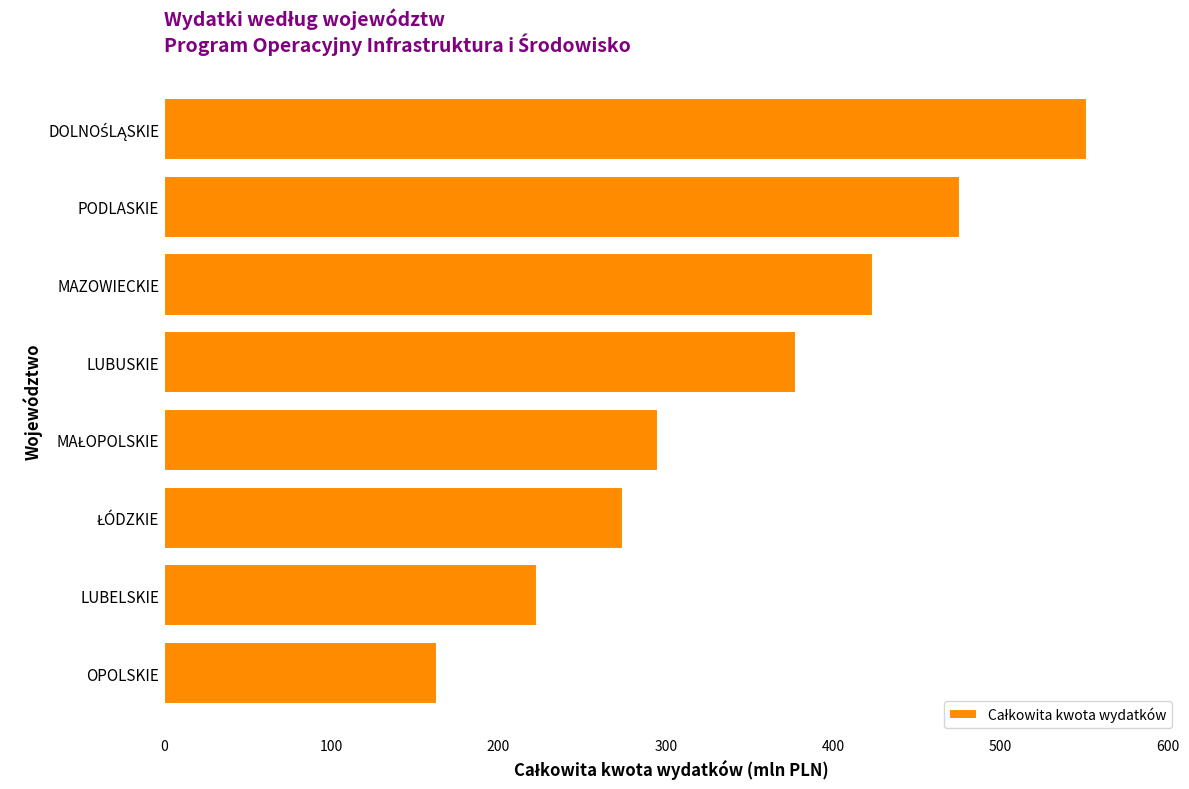

Approximately how many times larger is the value at PODLASKIE compared to OPOLSKIE?

2.9